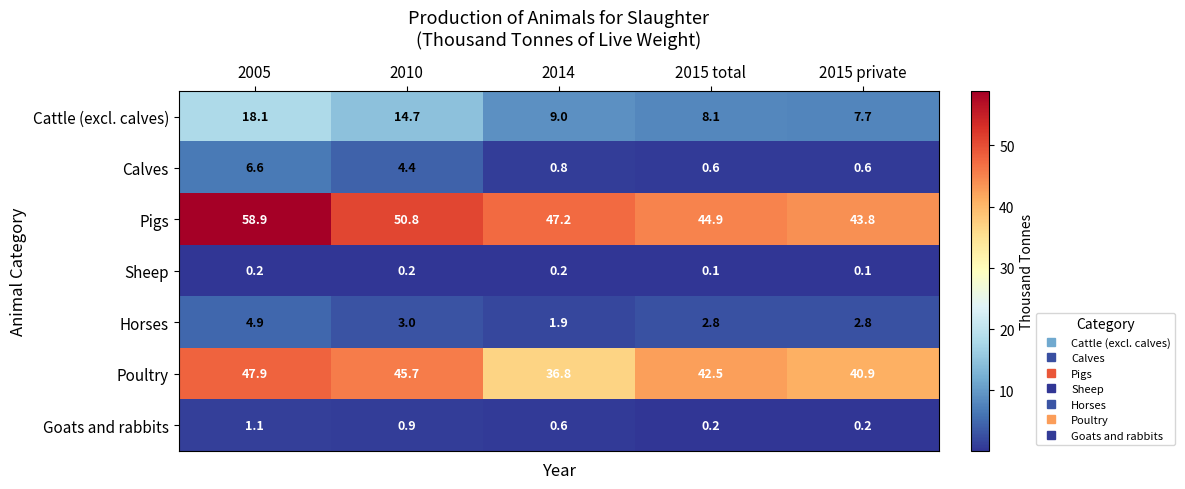

At how many categories does at least one series exceed 19?

5